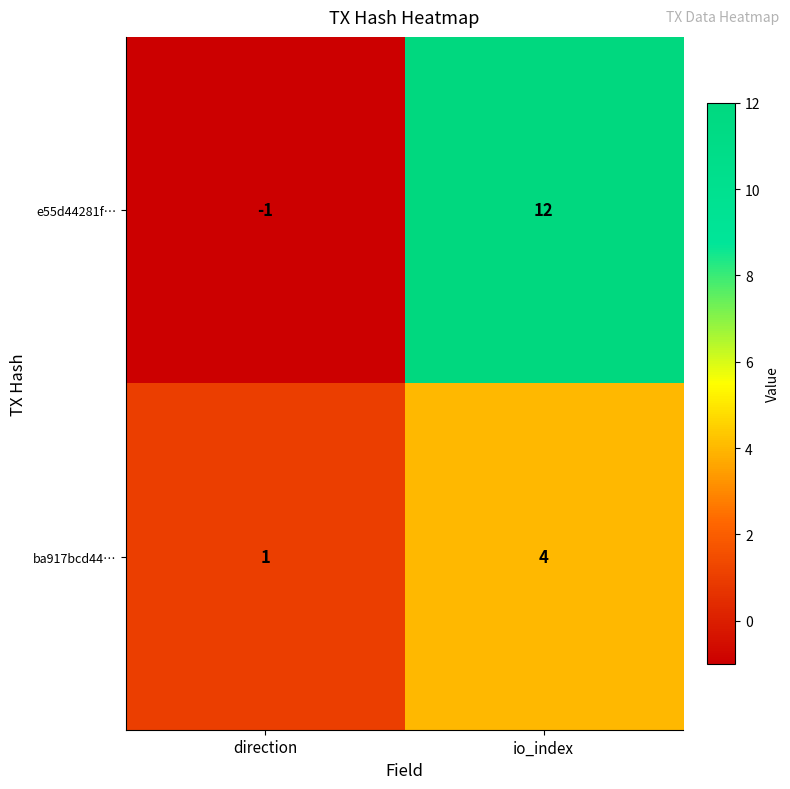

Reading left to right, list all the values displayed in this chart.

e55d44281f…: -1	12
ba917bcd44…: 1	4